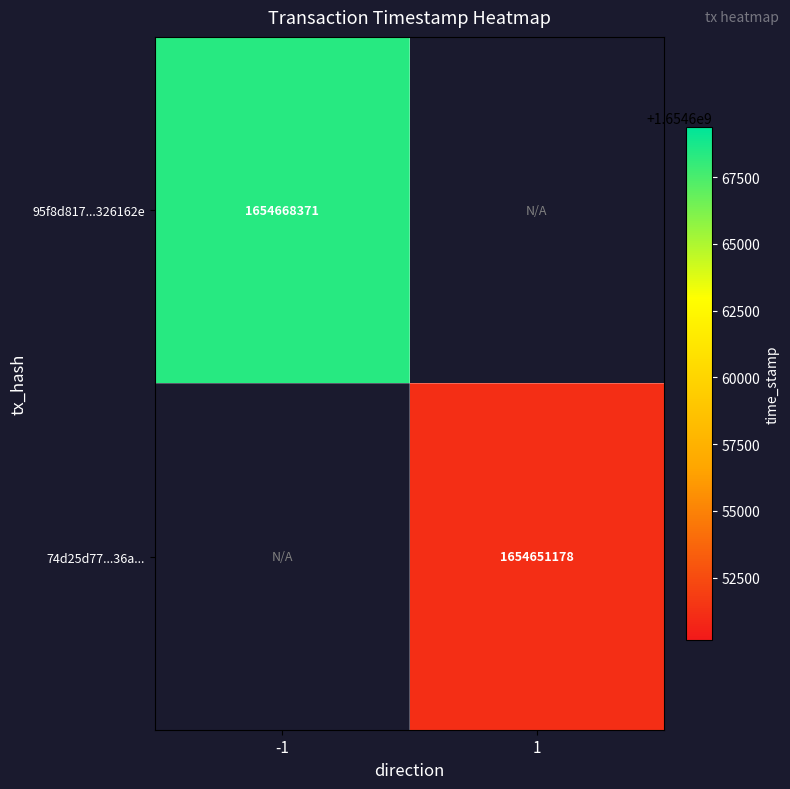

The 95f8d817...326162e series shows 1654668371 at -1. True or false?

True